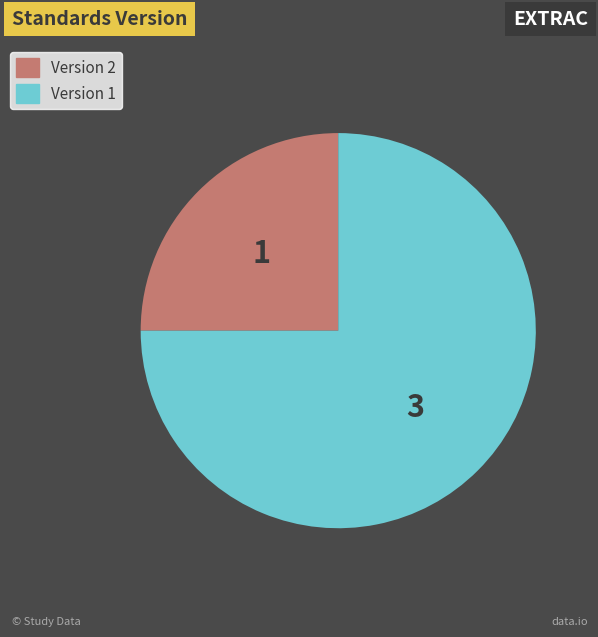

Does any single category account for the majority?

Yes